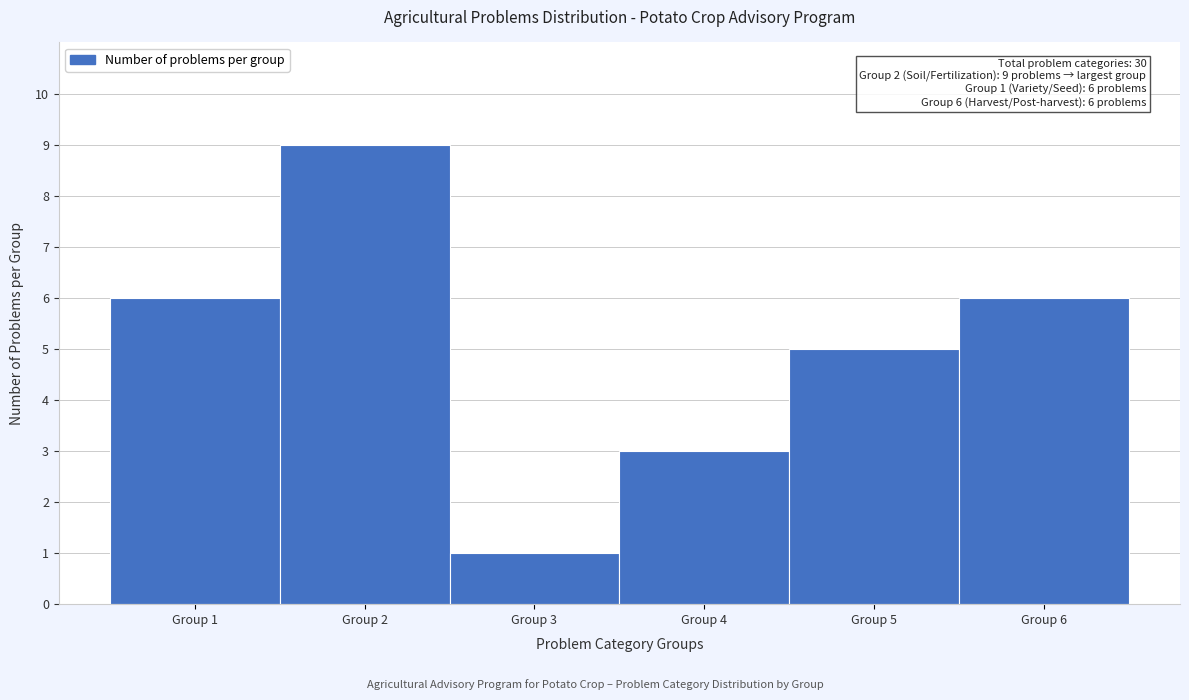

Reading right to left, list all the values displayed in this chart.

6	5	3	1	9	6